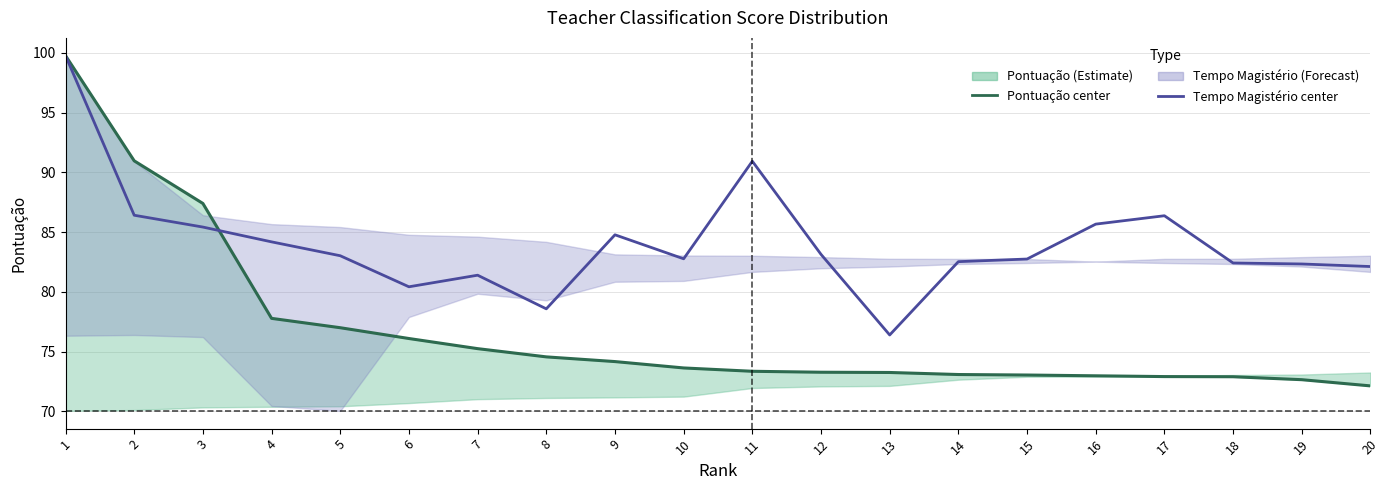

How many lines are shown in the chart?

2